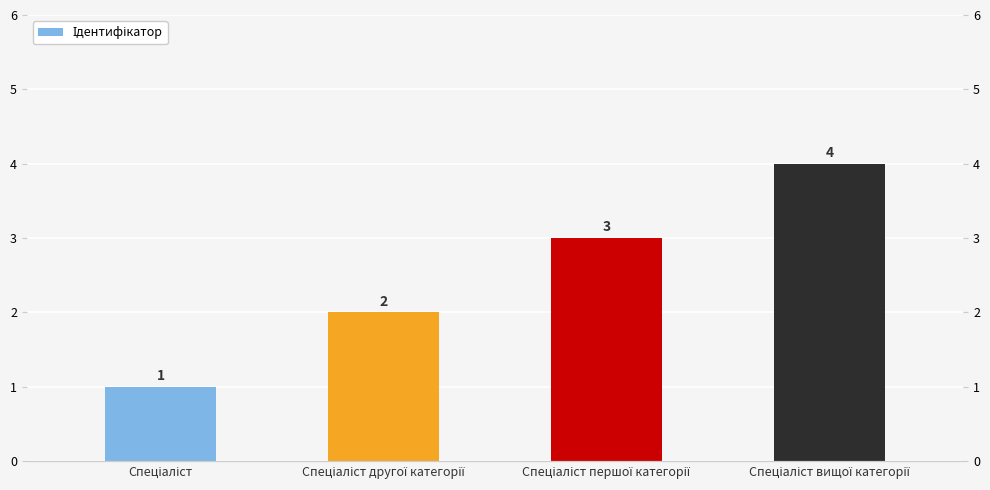

Reading right to left, transcribe all the data shown in this chart.

4	3	2	1